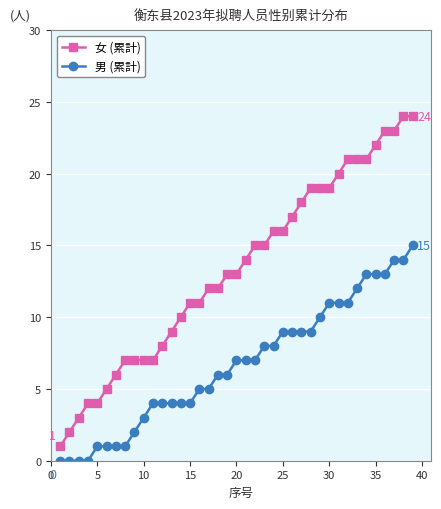

True or false: 女 (累計) and 男 (累計) intersect in this chart.

False